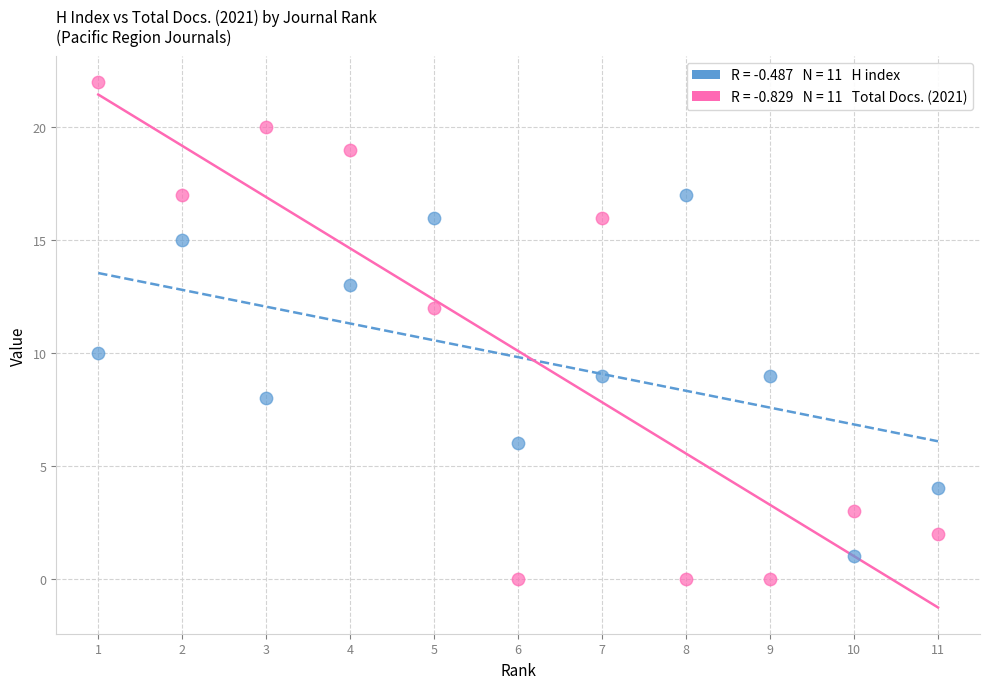

Across all data points, what is the range of Y values (max minus min)?

22